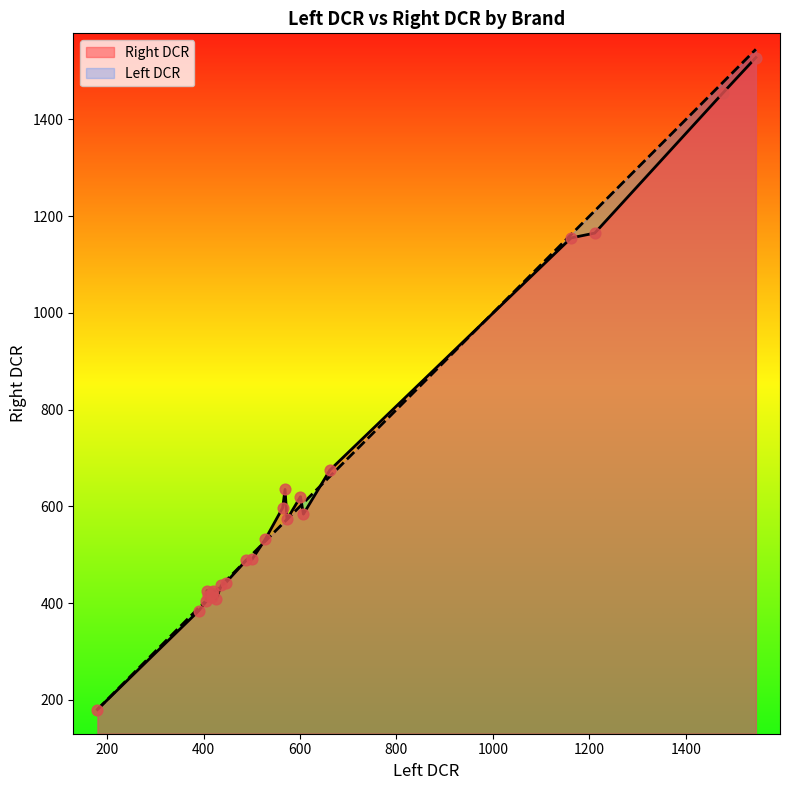

At how many categories does at least one series exceed 447?

13